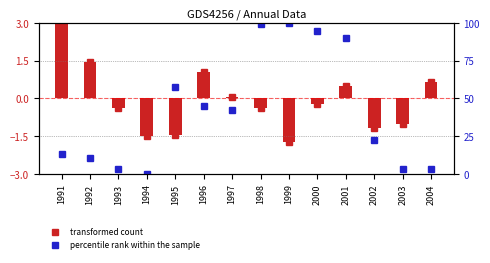

True or false: percentile rank within the sample has a value of 100.0 at 1999.

True